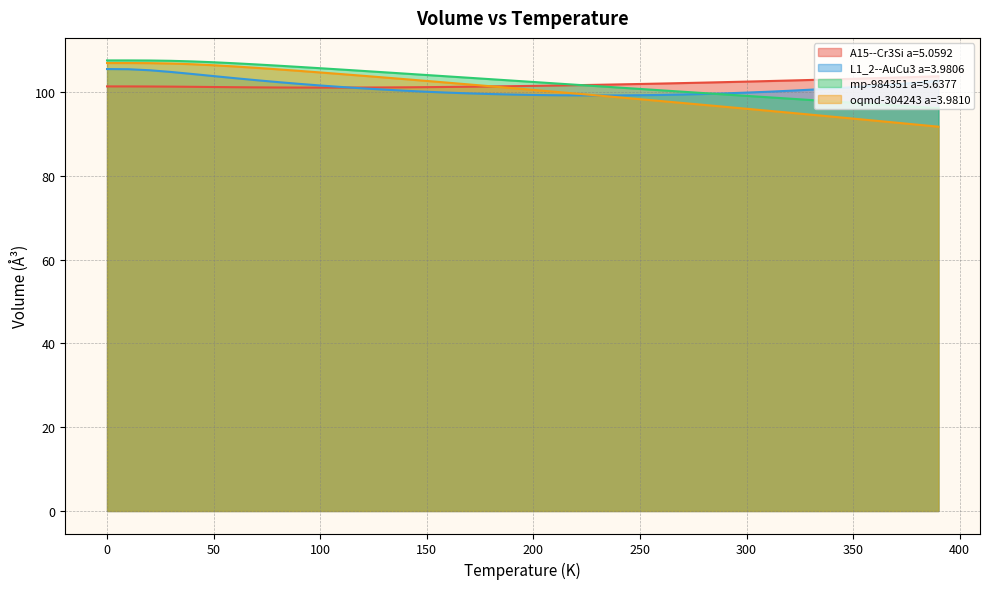

How many data points in L1_2--AuCu3 a=3.9806 are above 100?

25